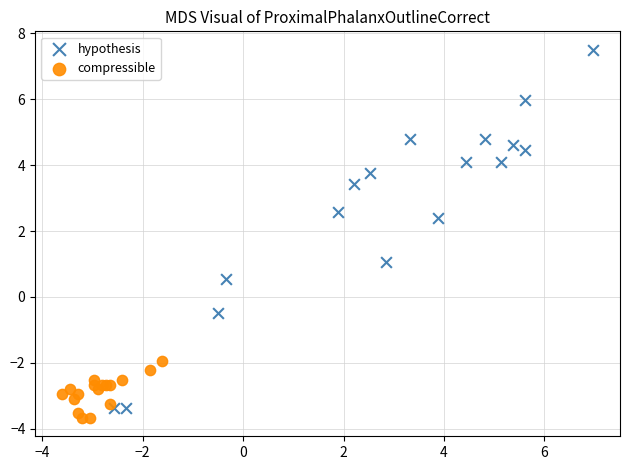

Which series has the widest spread of Y values?

hypothesis